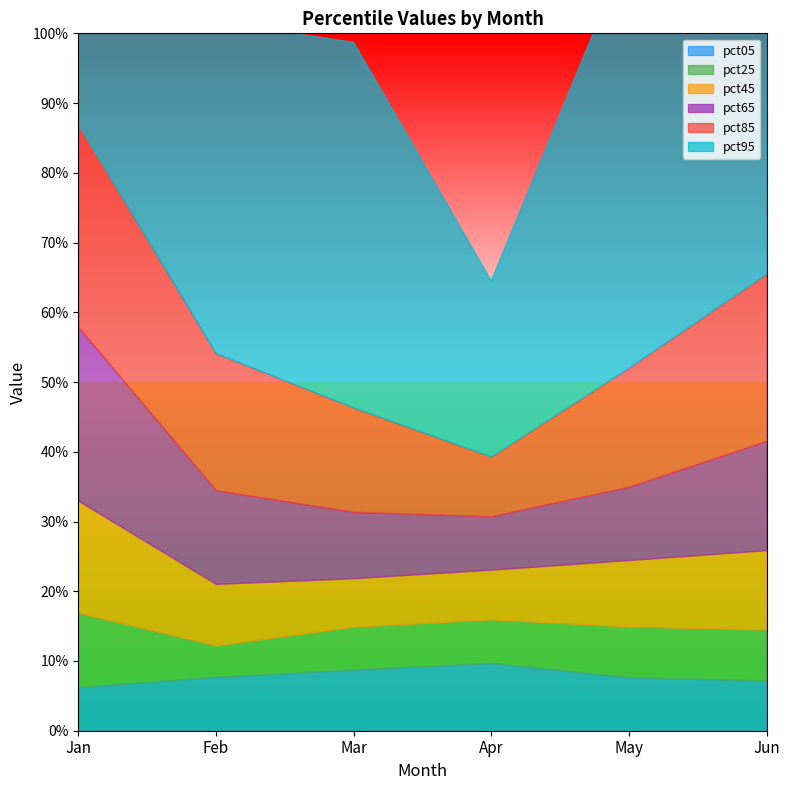

Which series changed the most between May and Jun?

pct85